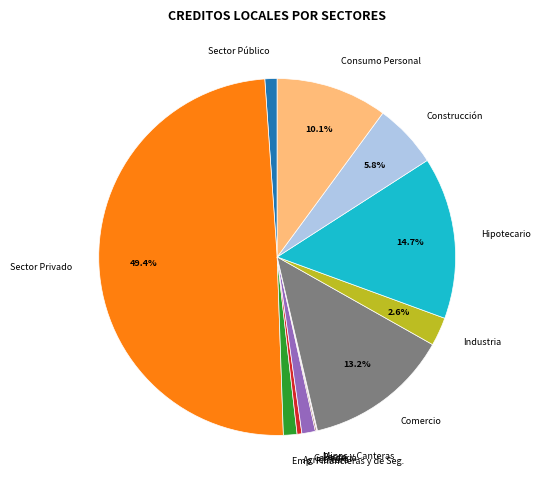

Between Sector Privado and Consumo Personal, which is larger?

Sector Privado